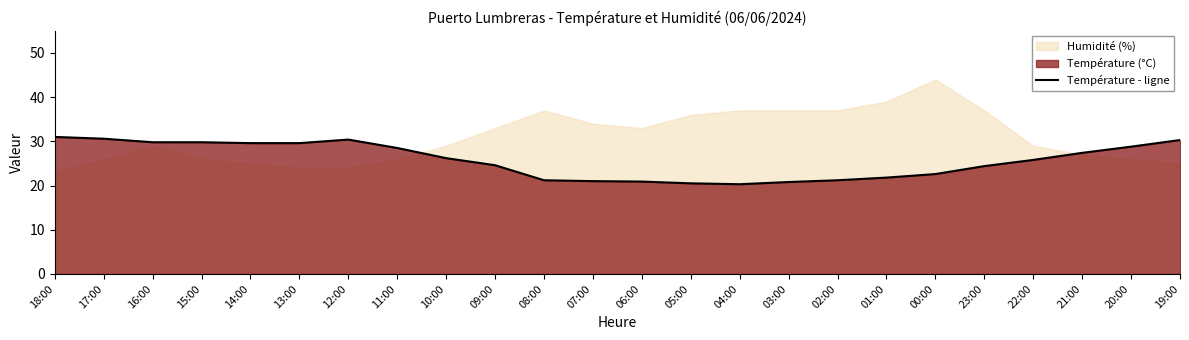

Is it true that the value at 13:00 is 29.6?

True